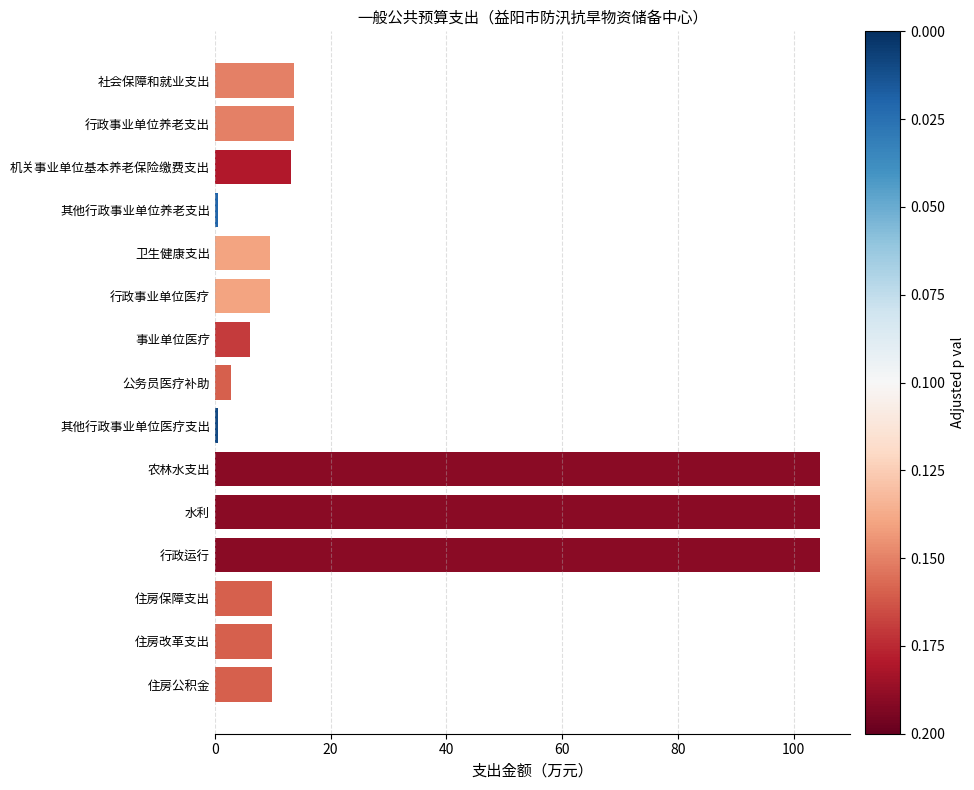

What is the value of the 6th bar from the top?

9.4